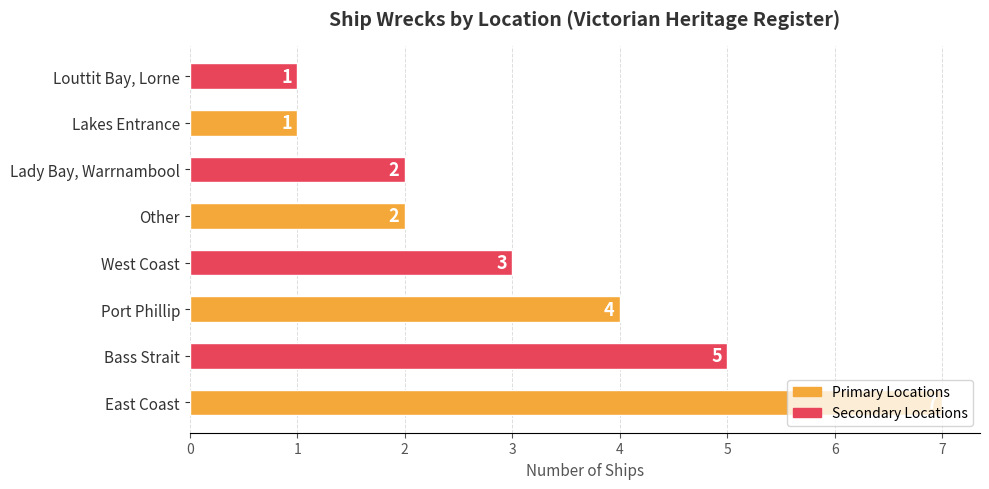

The value at Bass Strait is 9. True or false?

False